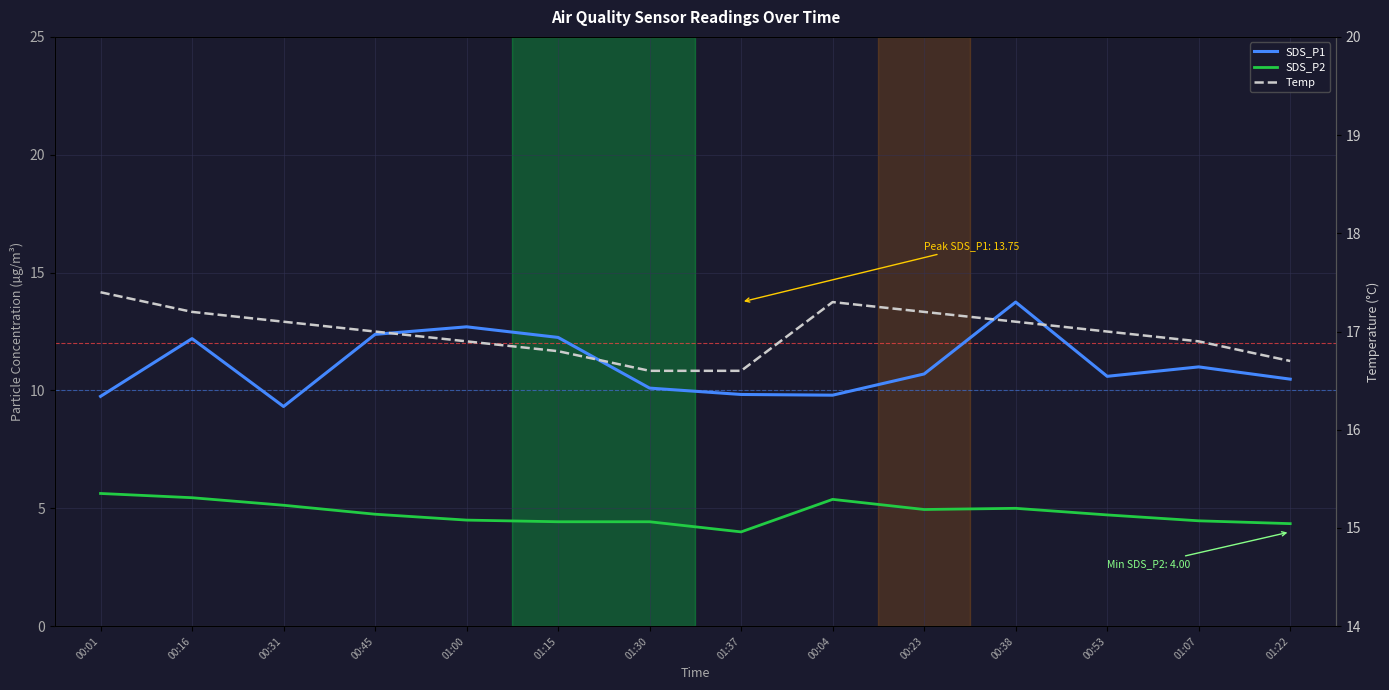

What value does the SDS_P1 series have at 01:30?

10.1